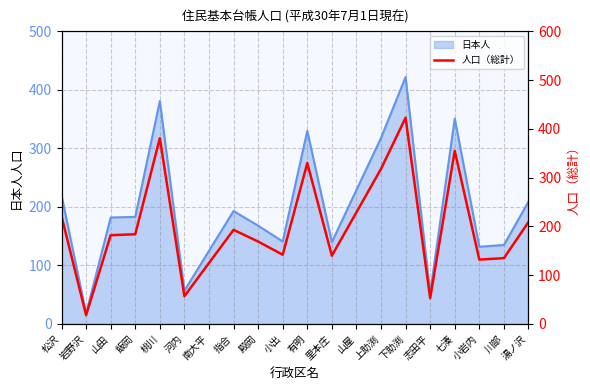

What is the change in value from 桃川 to 殿岡?

-212